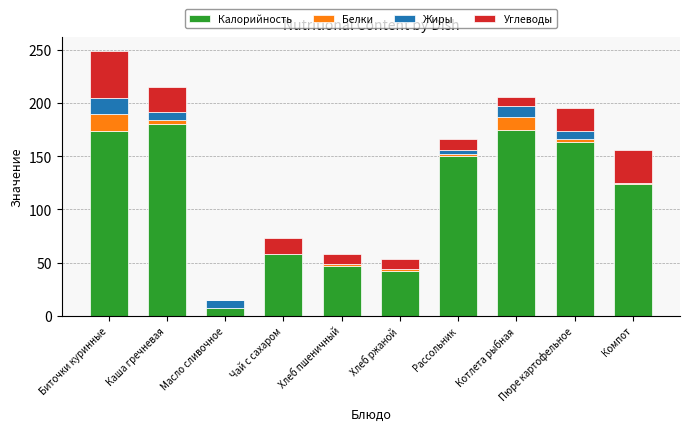

At which category is the sum across all series the highest?

Биточки куринные